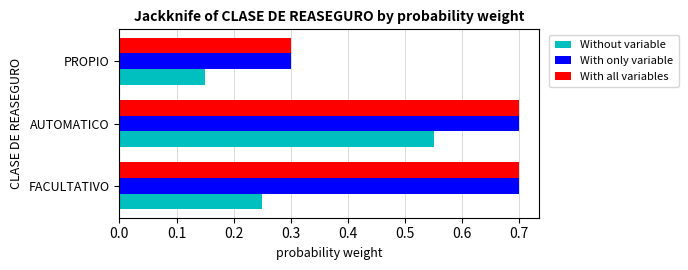

At which label is With only variable closest to 0?

PROPIO